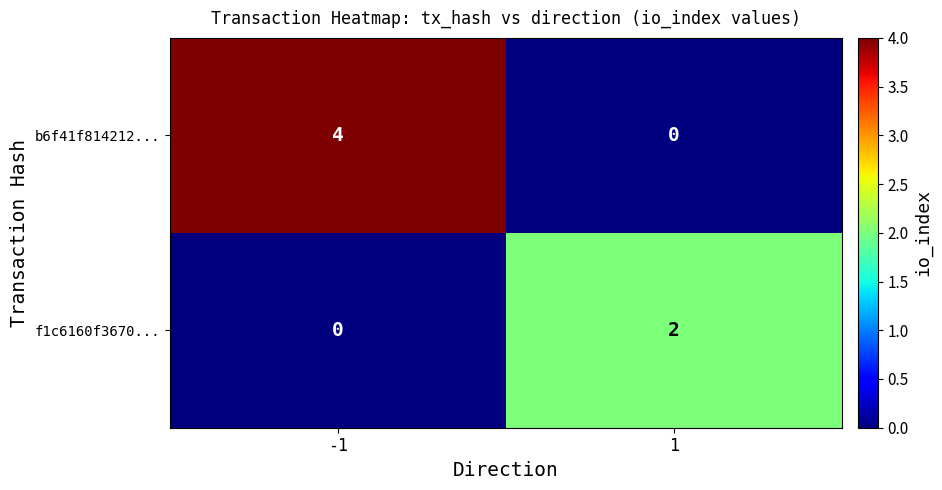

What is the greatest value displayed?

4